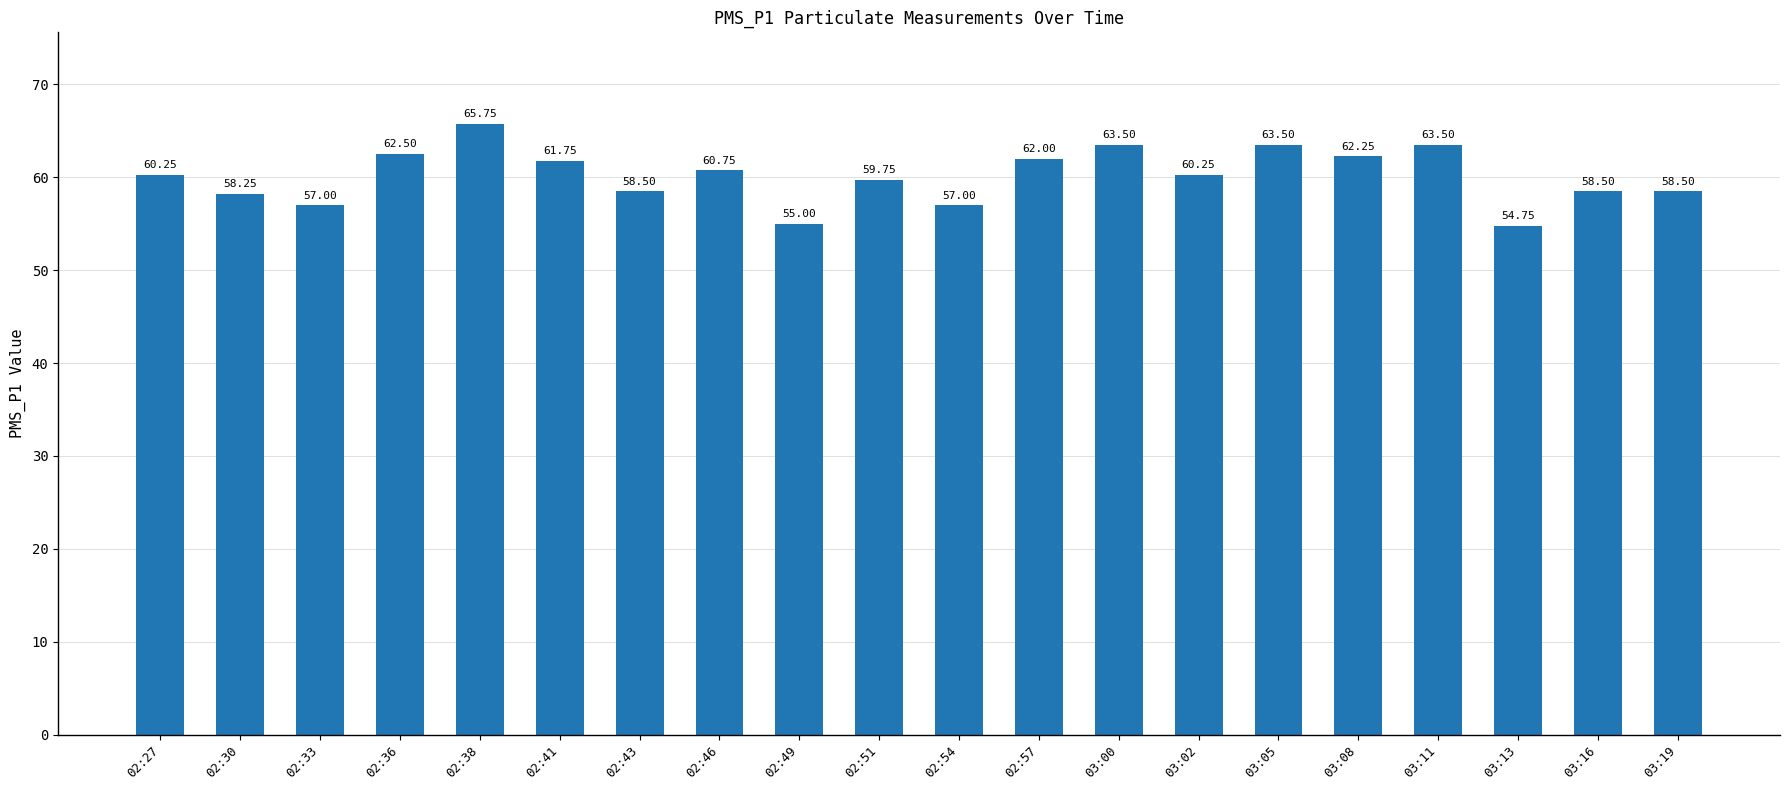

What is the approximate value at 03:11?

63.5